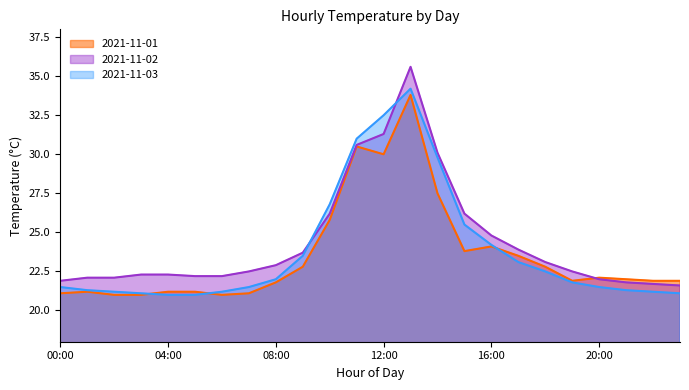

Where is 2021-11-03 nearest to the value 27?

10:00